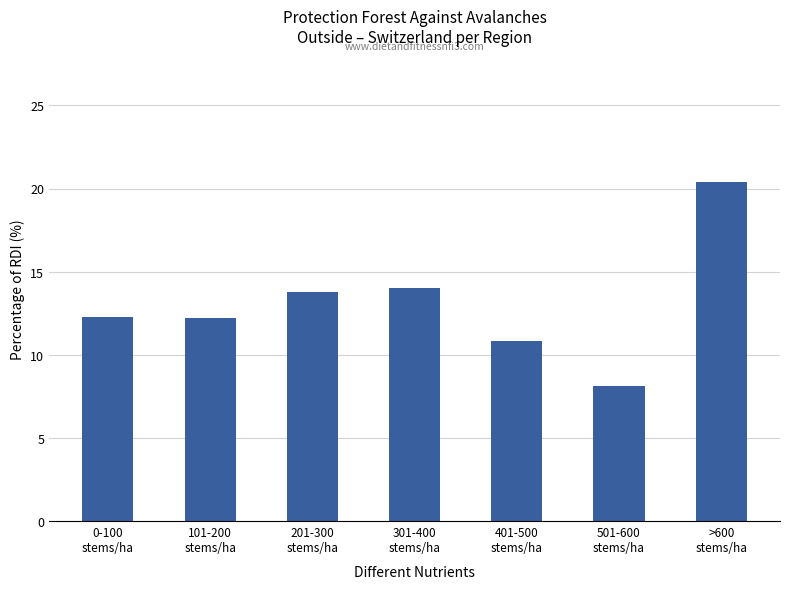

What is the minimum value shown in the chart?

8.1